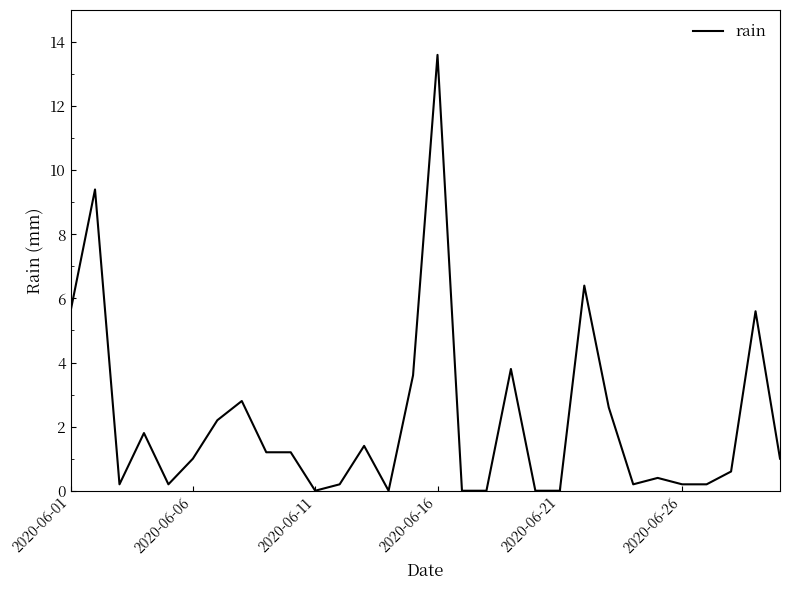

What is the greatest value displayed?

13.6